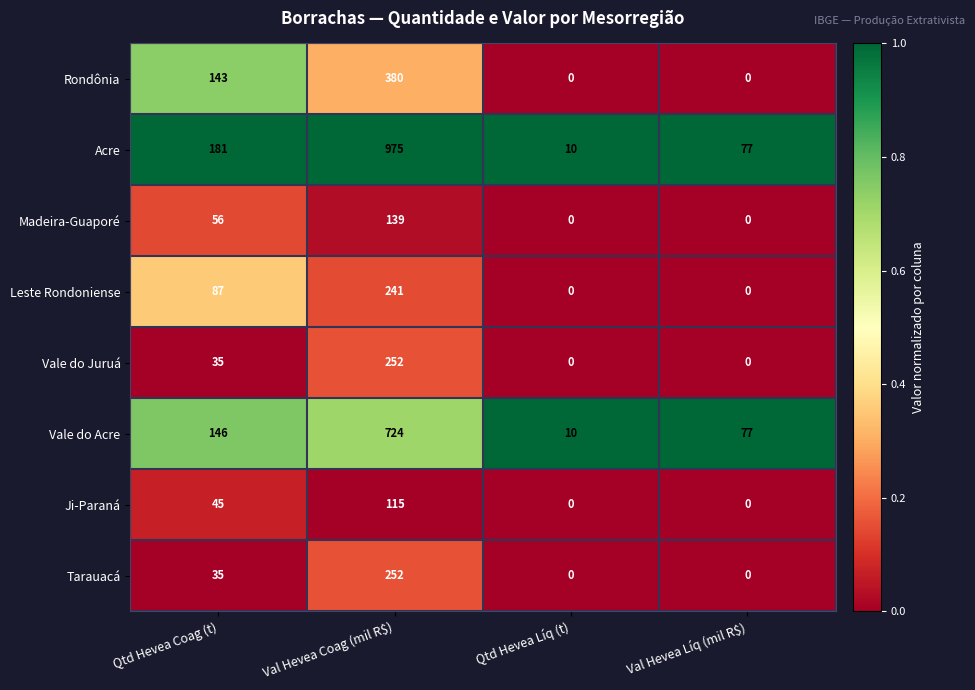

At which label is Madeira-Guaporé closest to 69?

Qtd Hevea Coag (t)